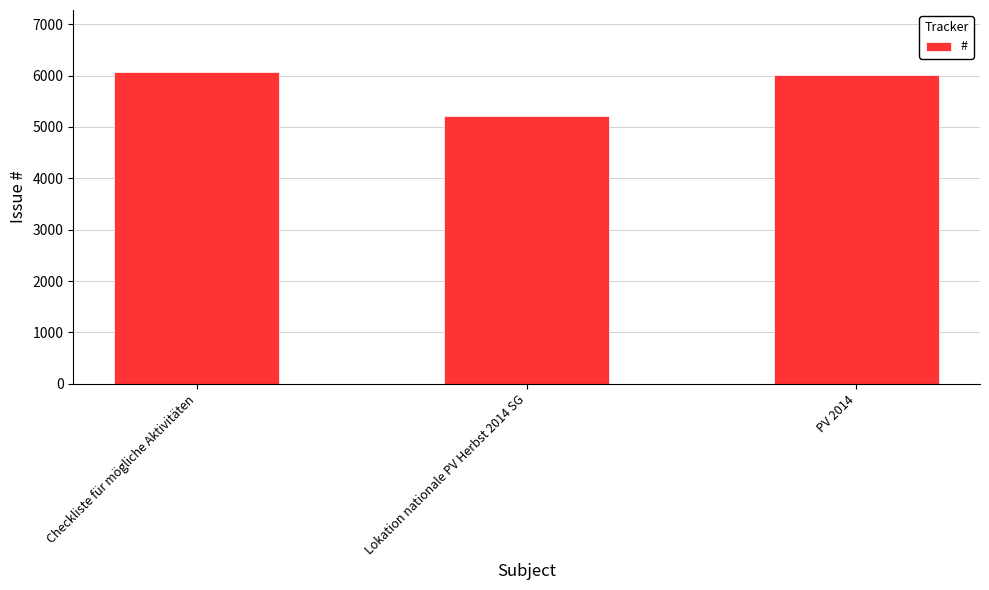

Count the number of data series in this chart.

1